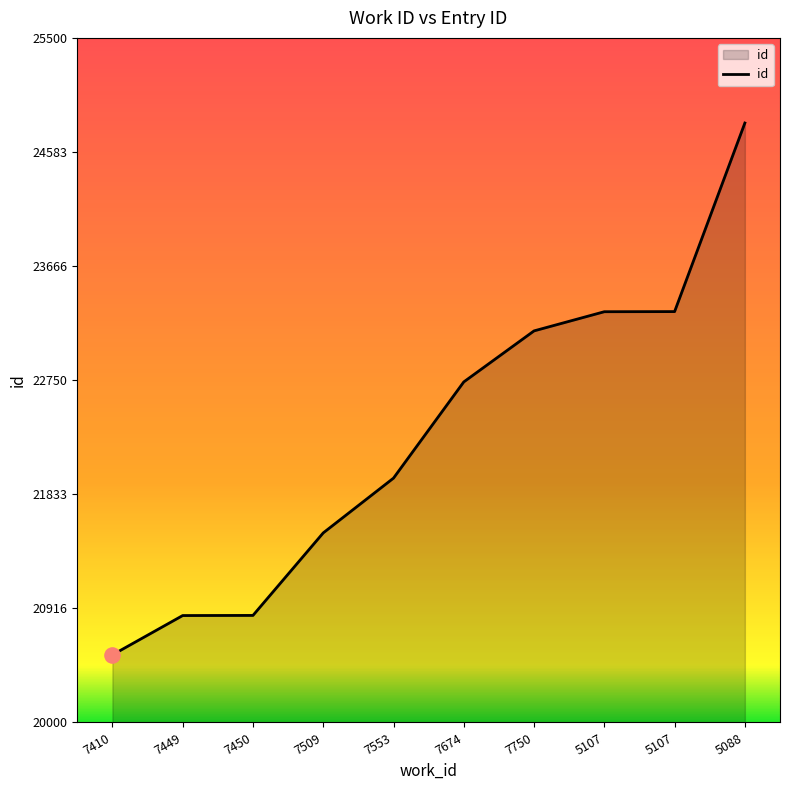

Between 5088 and 7509, which is larger?

5088